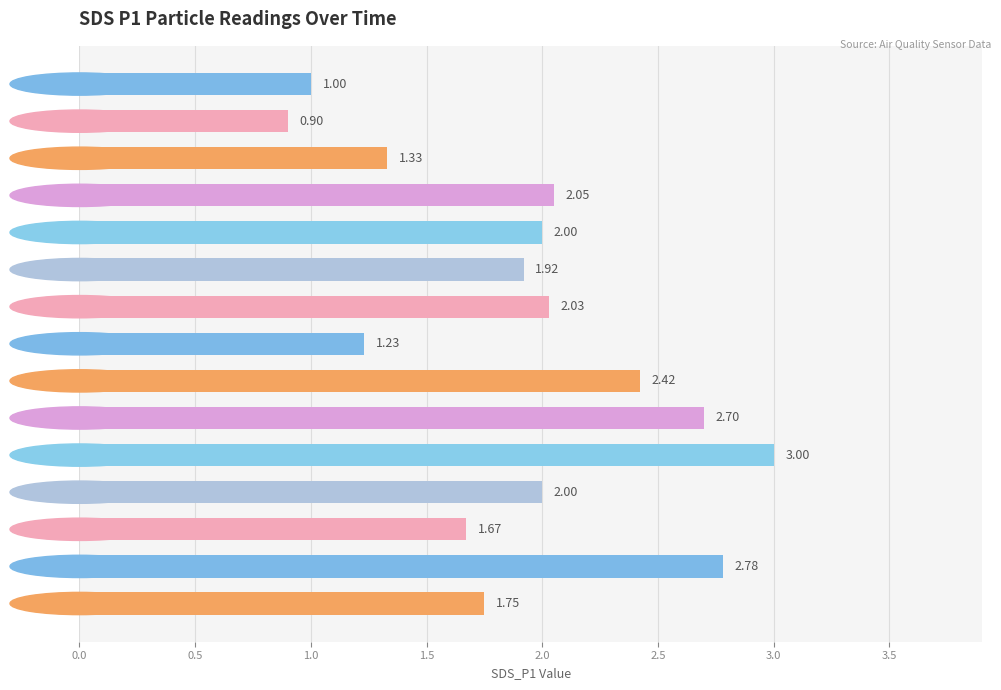

What is the difference between the maximum and second lowest values?

2.0